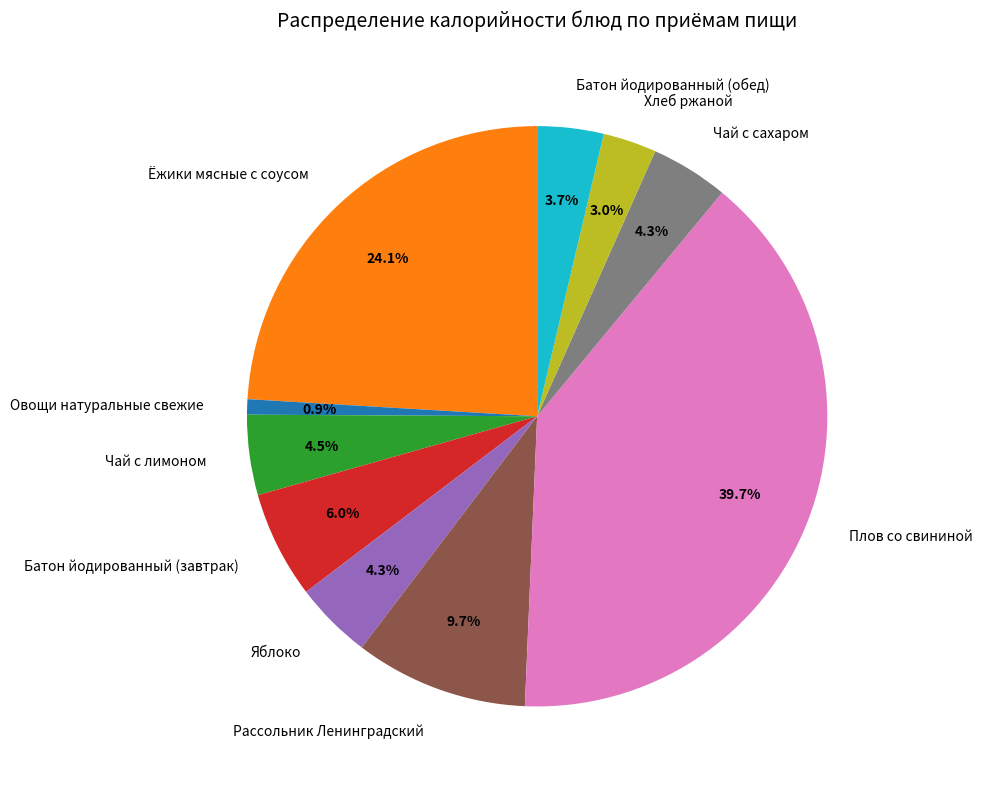

To the nearest percent, what percentage of the pie is Чай с сахаром?

4%